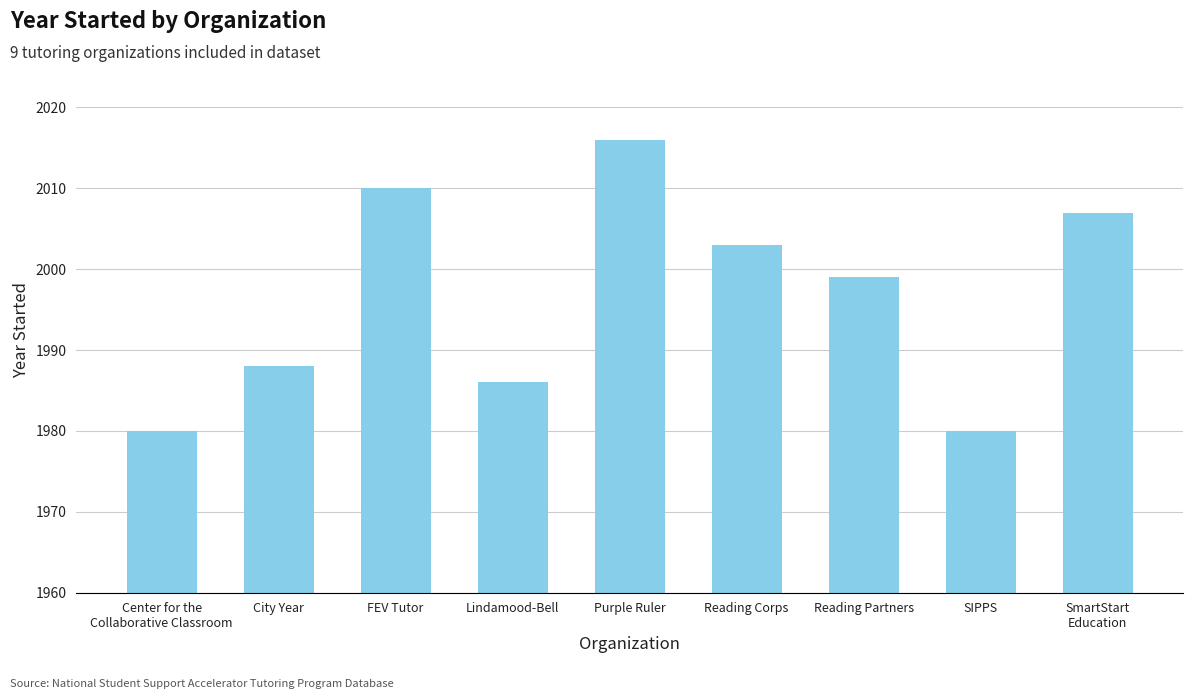

What is the label of the 2nd bar from the right?

SIPPS